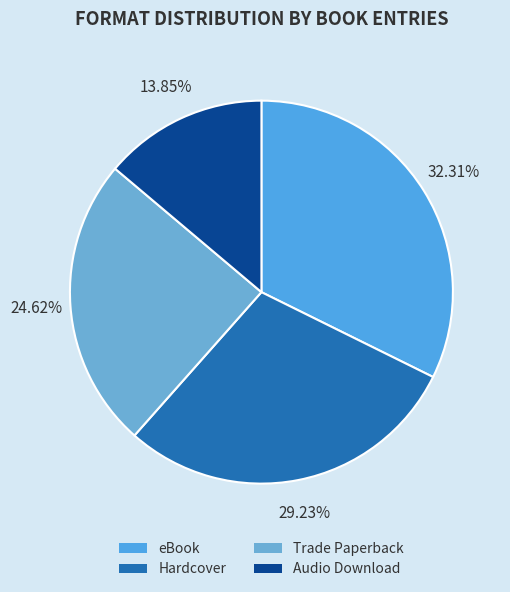

How many segments does this pie chart have?

4